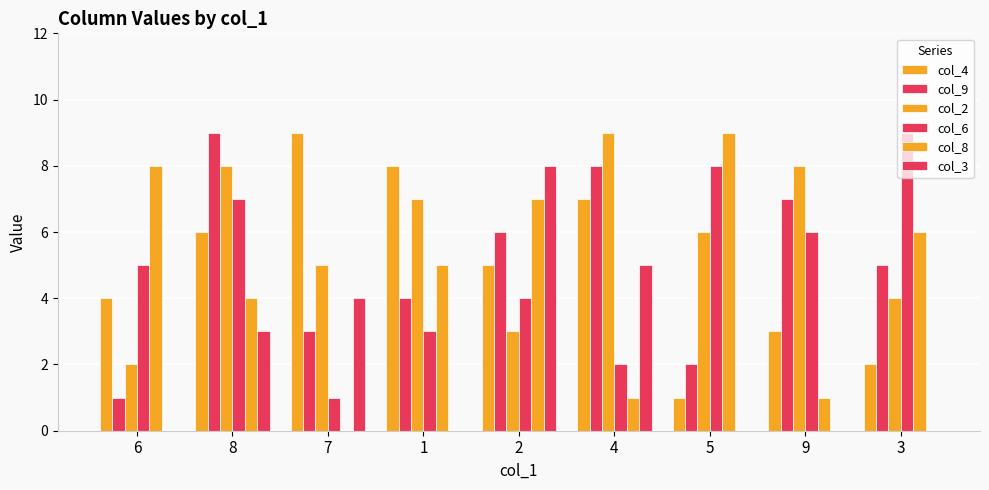

True or false: col_6 has a value of 8 at 5.

True